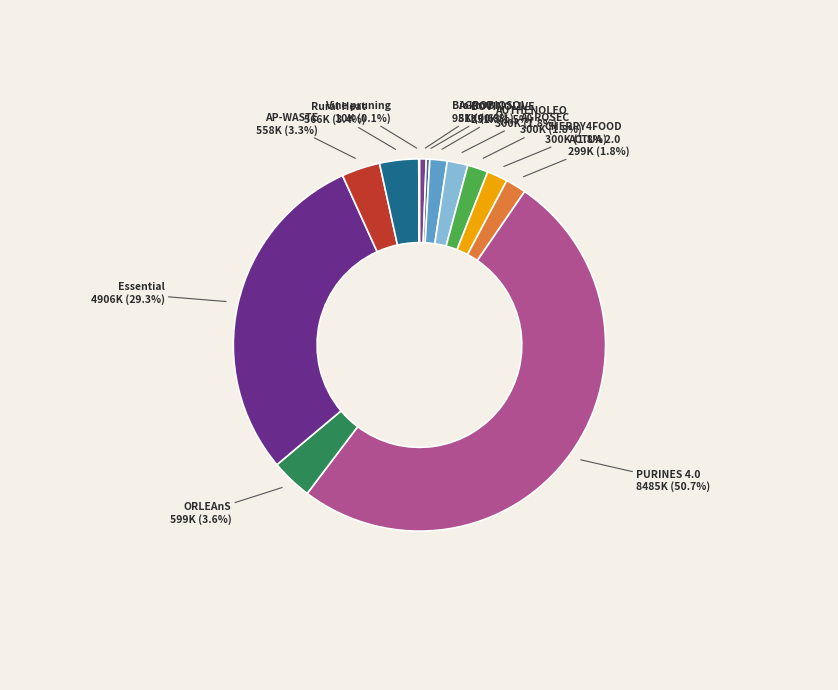

Which category has the biggest portion of the pie?

PURINES 4.0